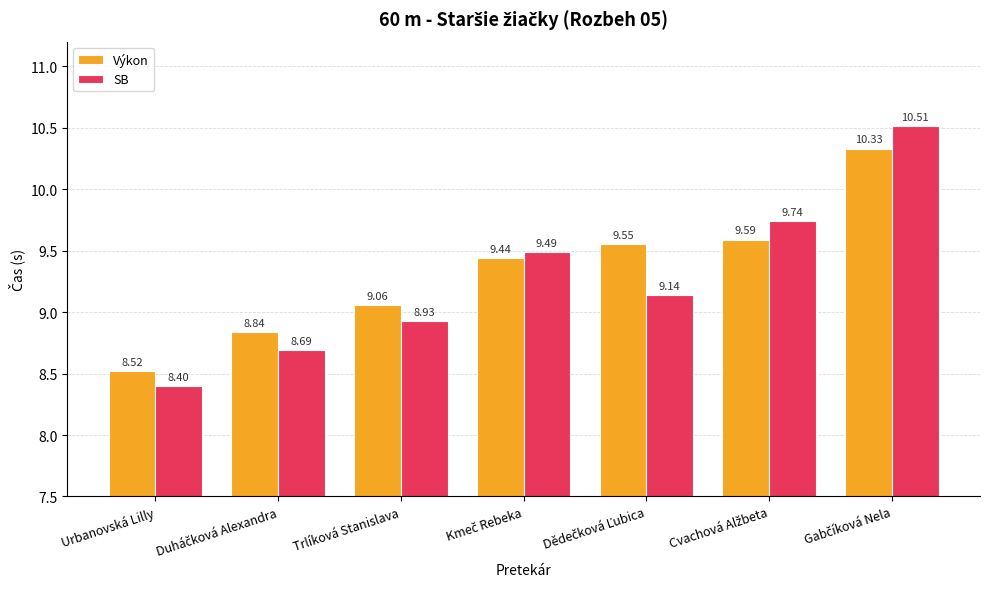

Which series has the largest total across all categories?

Výkon